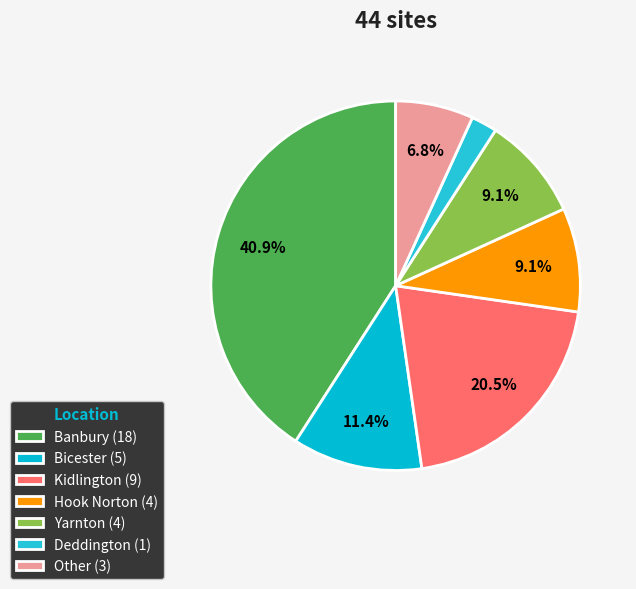

Is there a majority slice in this chart?

No